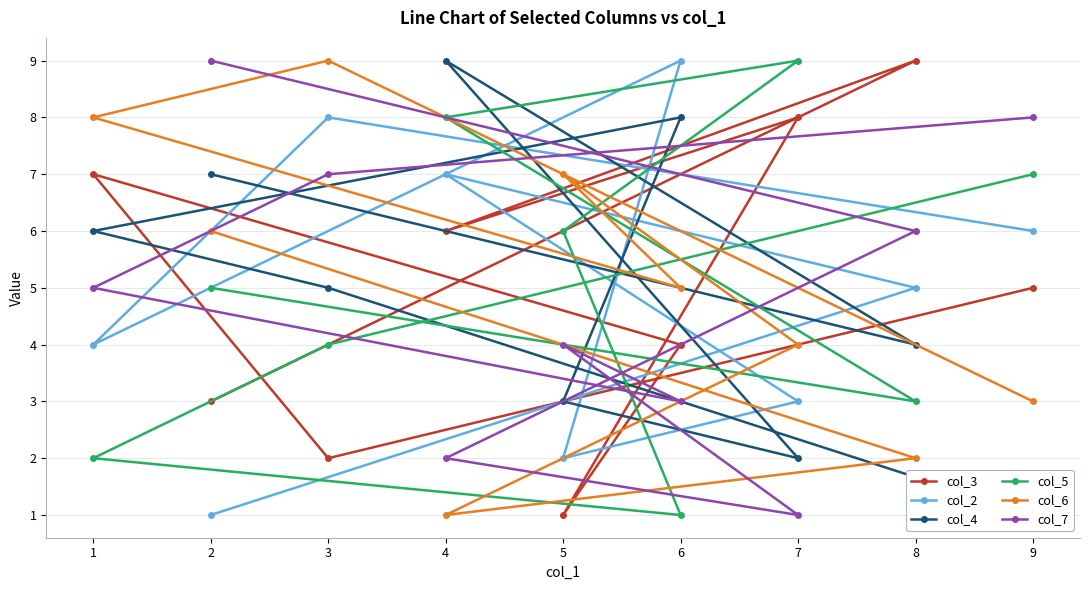

Reading left to right, list all the values displayed in this chart.

col_3: 9=5	3=2	1=7	6=4	5=1	7=8	4=6	8=9	2=3
col_2: 9=6	3=8	1=4	6=9	5=2	7=3	4=7	8=5	2=1
col_4: 9=1	3=5	1=6	6=8	5=3	7=2	4=9	8=4	2=7
col_5: 9=7	3=4	1=2	6=1	5=6	7=9	4=8	8=3	2=5
col_6: 9=3	3=9	1=8	6=5	5=7	7=4	4=1	8=2	2=6
col_7: 9=8	3=7	1=5	6=3	5=4	7=1	4=2	8=6	2=9